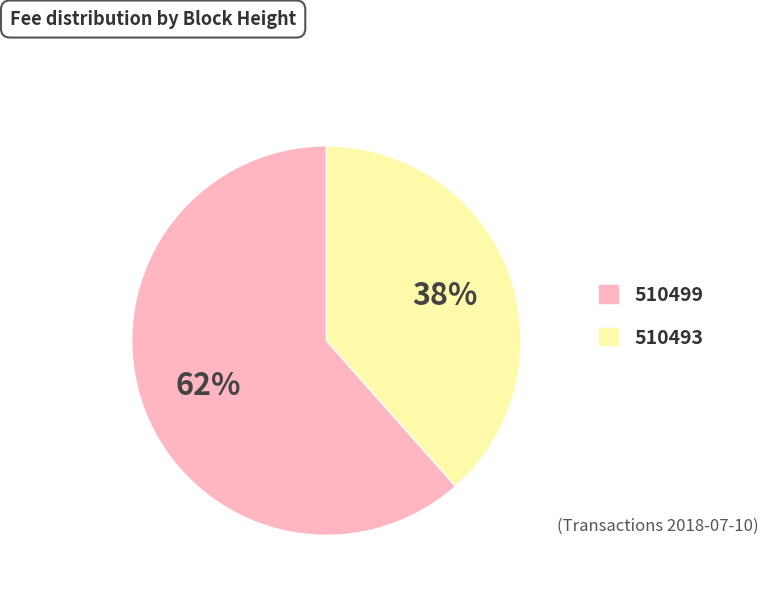

Do 510493 and 510499 together represent more than half of the pie?

Yes